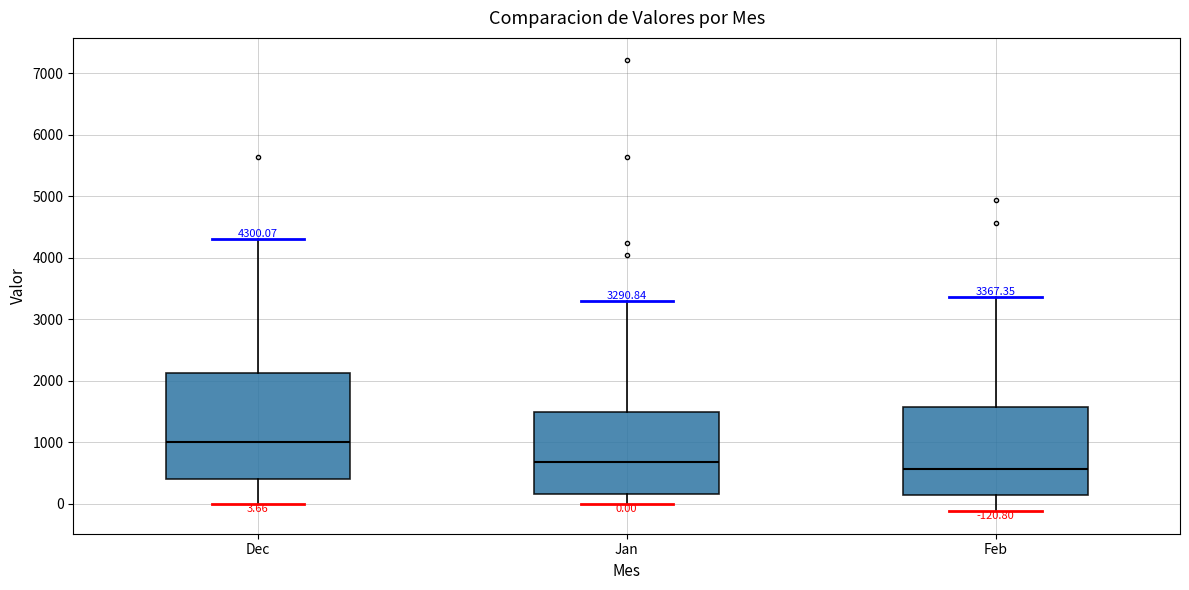

Which box has the highest median line?

Dec